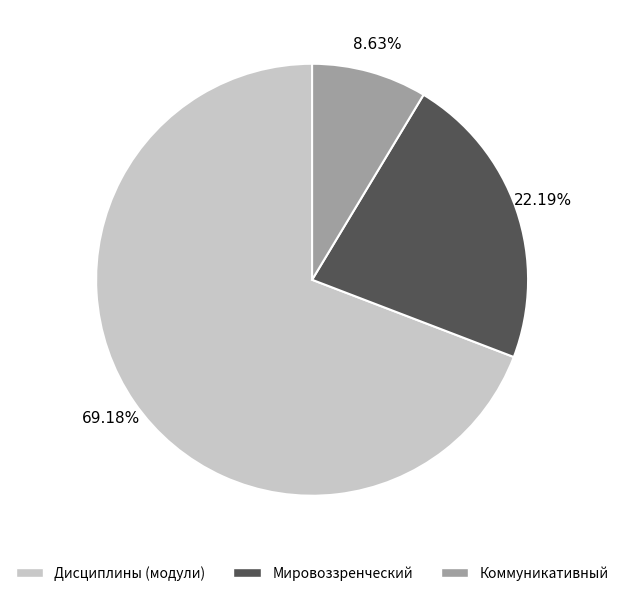

Is there a majority slice in this chart?

Yes